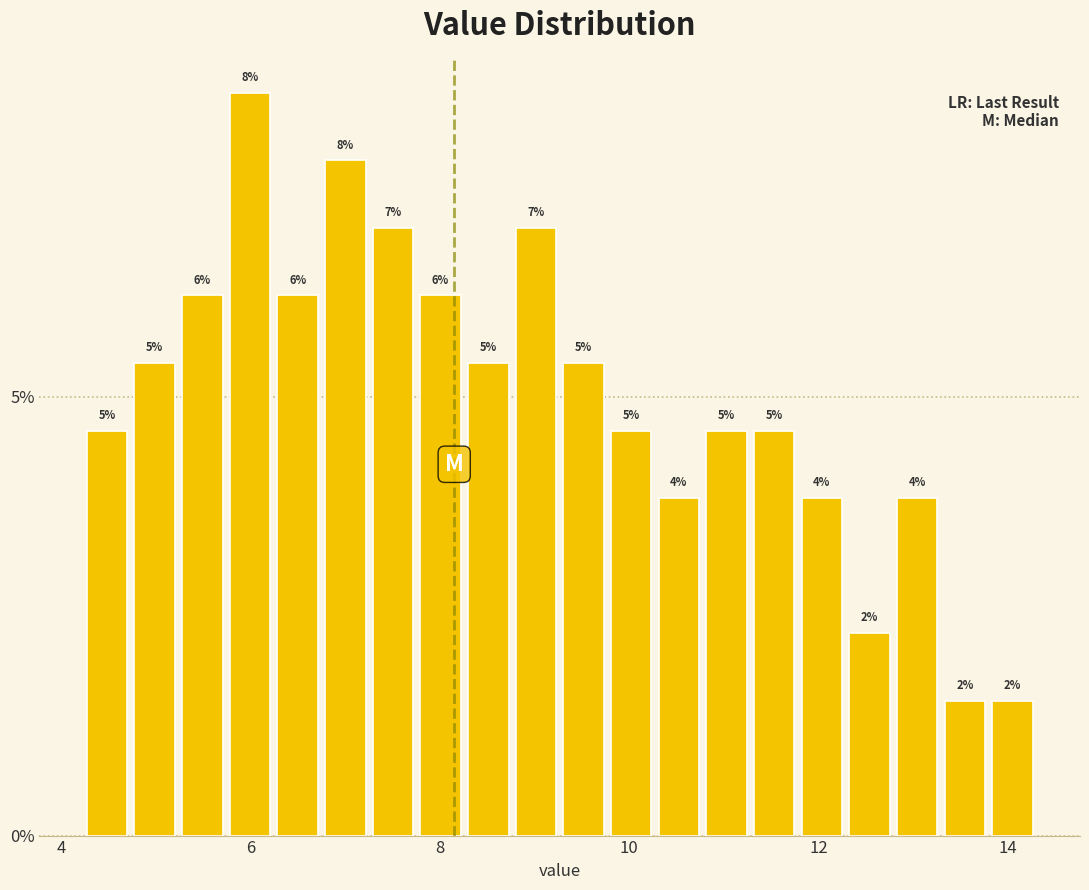

Read against the x-axis, roughly where is the centre of the tallest bar?

6.0